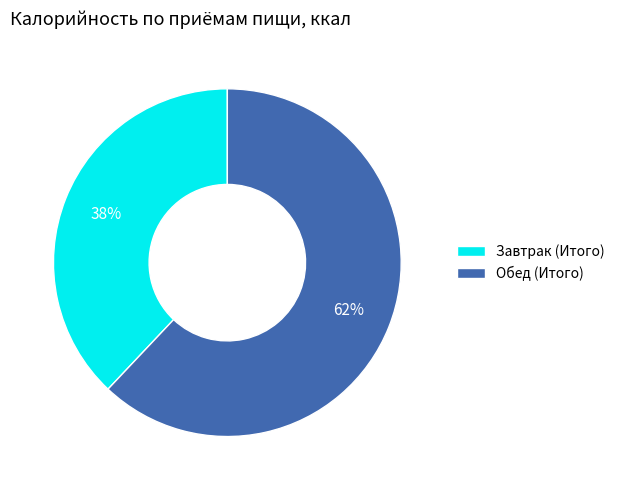

Count the number of slices in the pie.

2